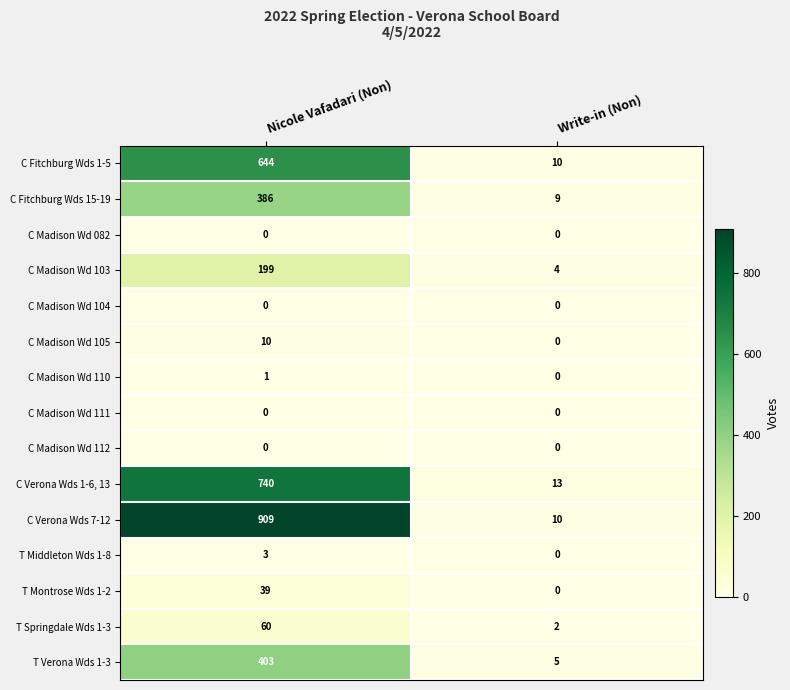

What is the difference between the T Verona Wds 1-3 values at Nicole Vafadari (Non) and Write-in (Non)?

398